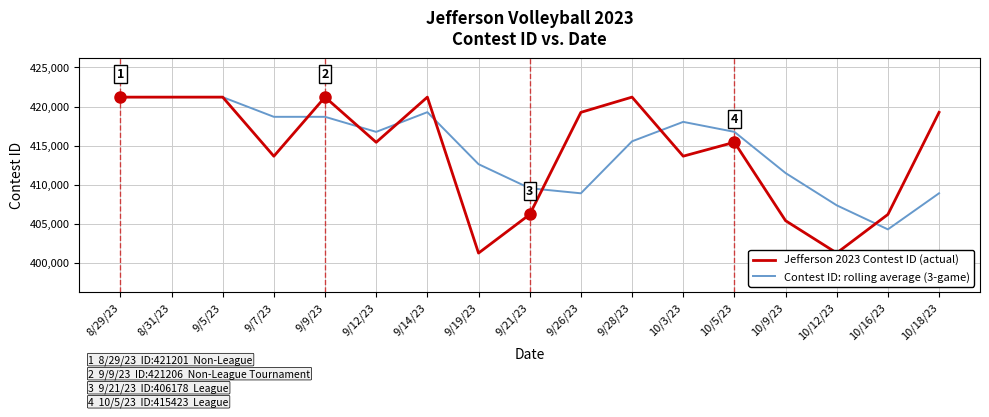

What is the minimum value shown in the chart?

401236.0